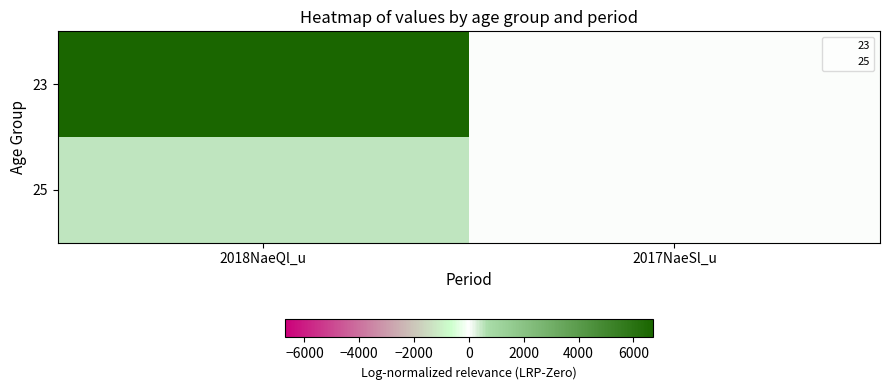

Reading left to right, what are all the values shown in this chart?

23: 2018NaeQl_u=6700.0	2017NaeSl_u=3.9
25: 2018NaeQl_u=510.0	2017NaeSl_u=4.4